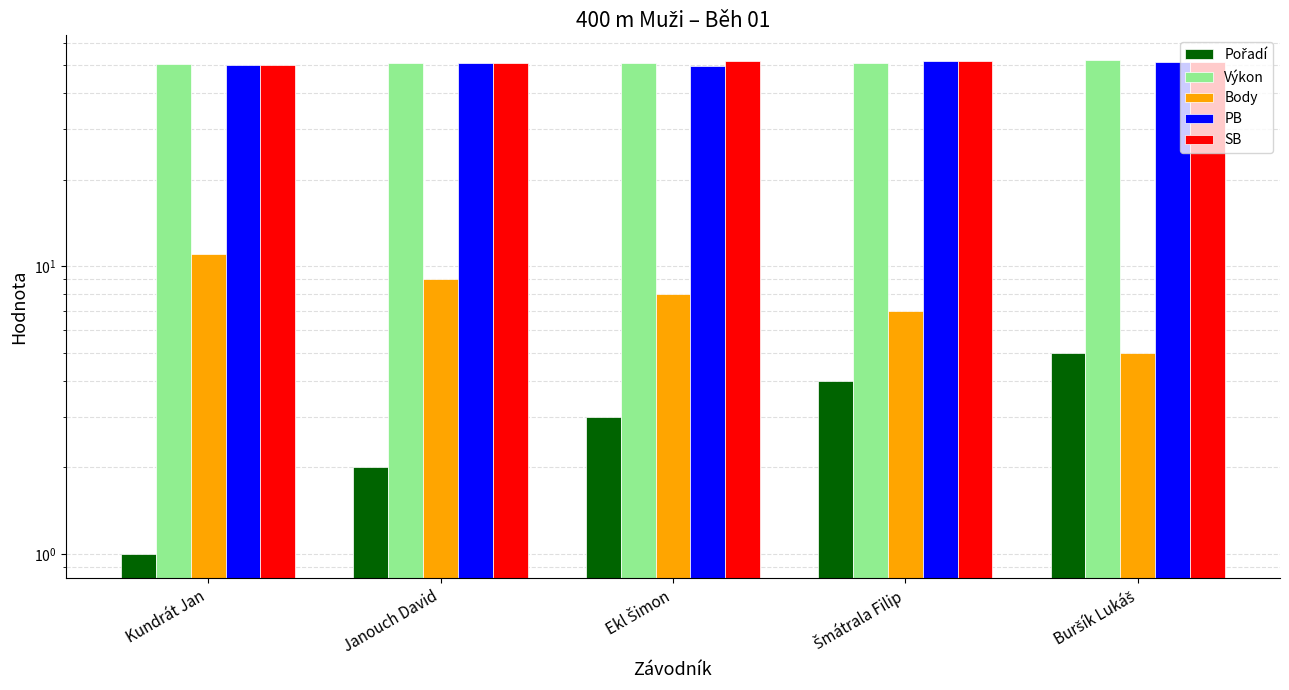

What is the spread (max minus min) of values at Ekl Šimon?

48.8